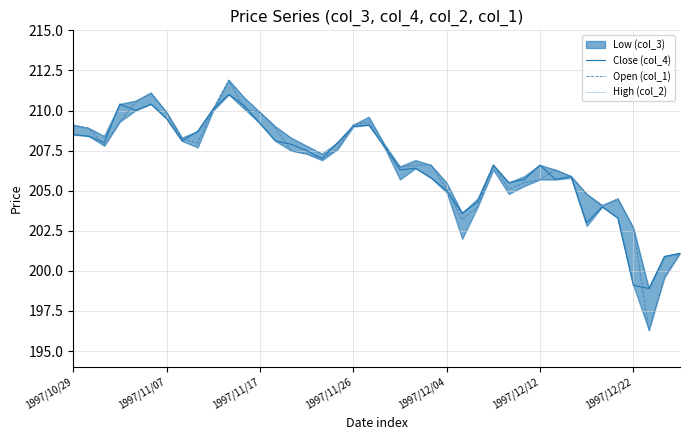

How many data points in Close (col_4) are above 207?

20